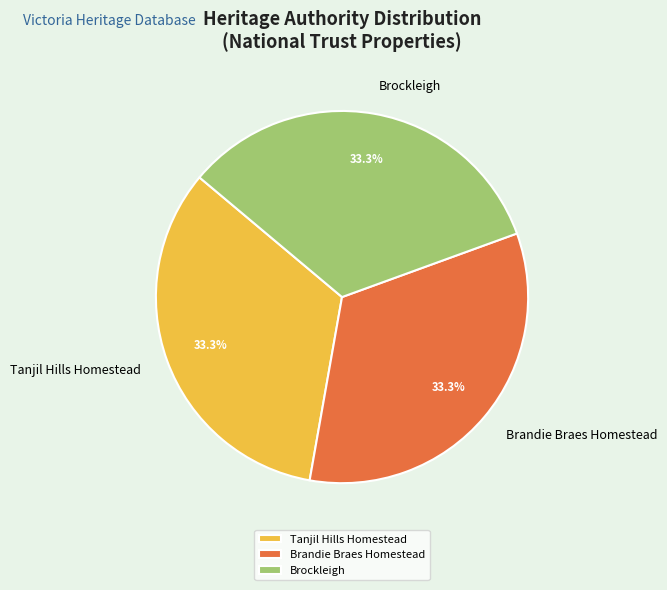

What percentage do Tanjil Hills Homestead and Brockleigh together represent?

66.7%